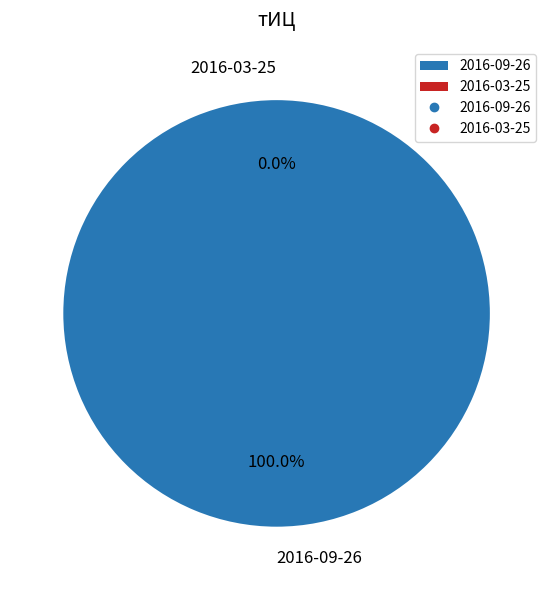

Count the number of slices in the pie.

2